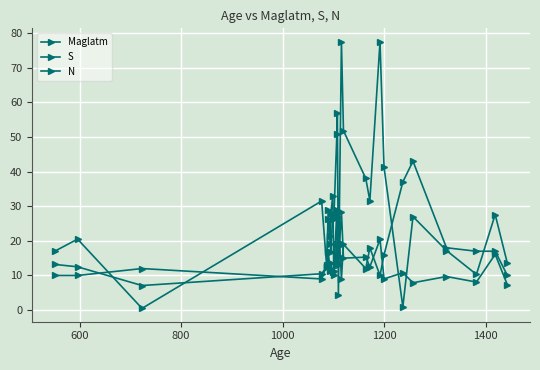

After their last crossing, which series has the higher values: S or Maglatm?

Maglatm